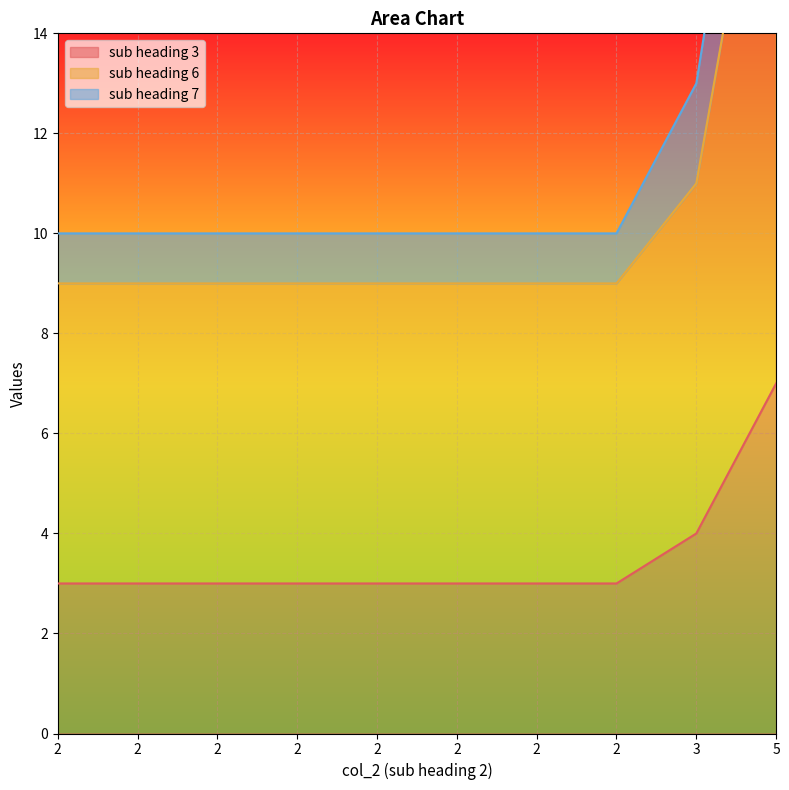

At which category is the sum across all series the highest?

5